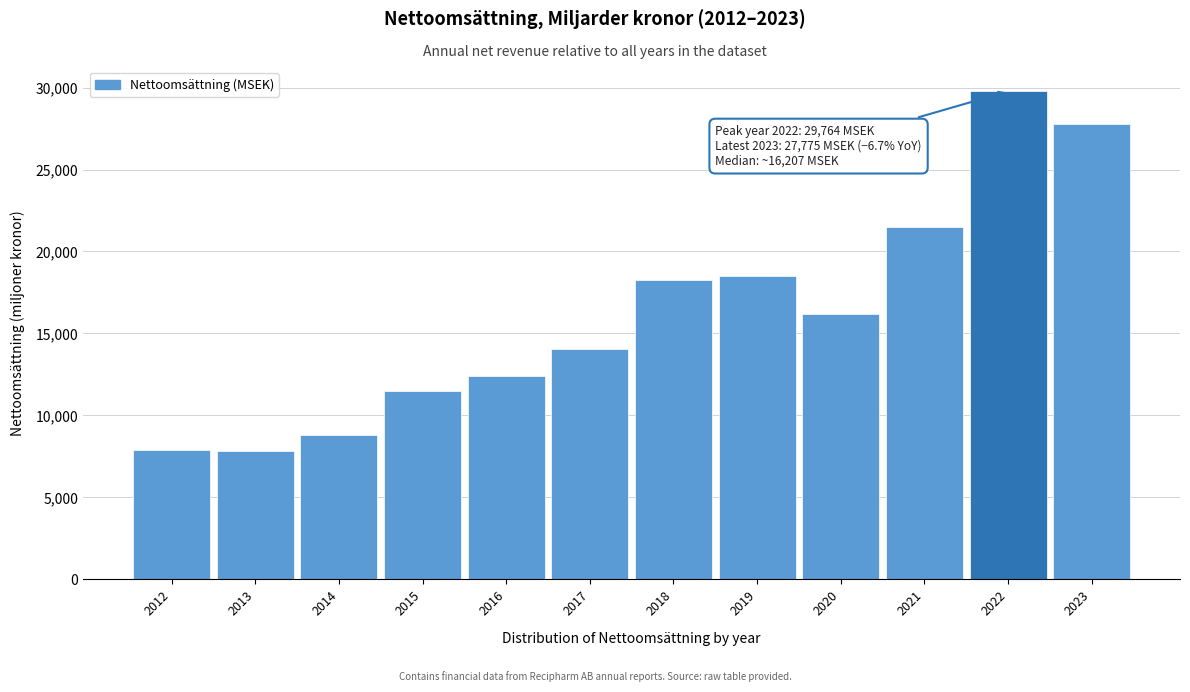

What is the value of the 8th bar from the left?

18503